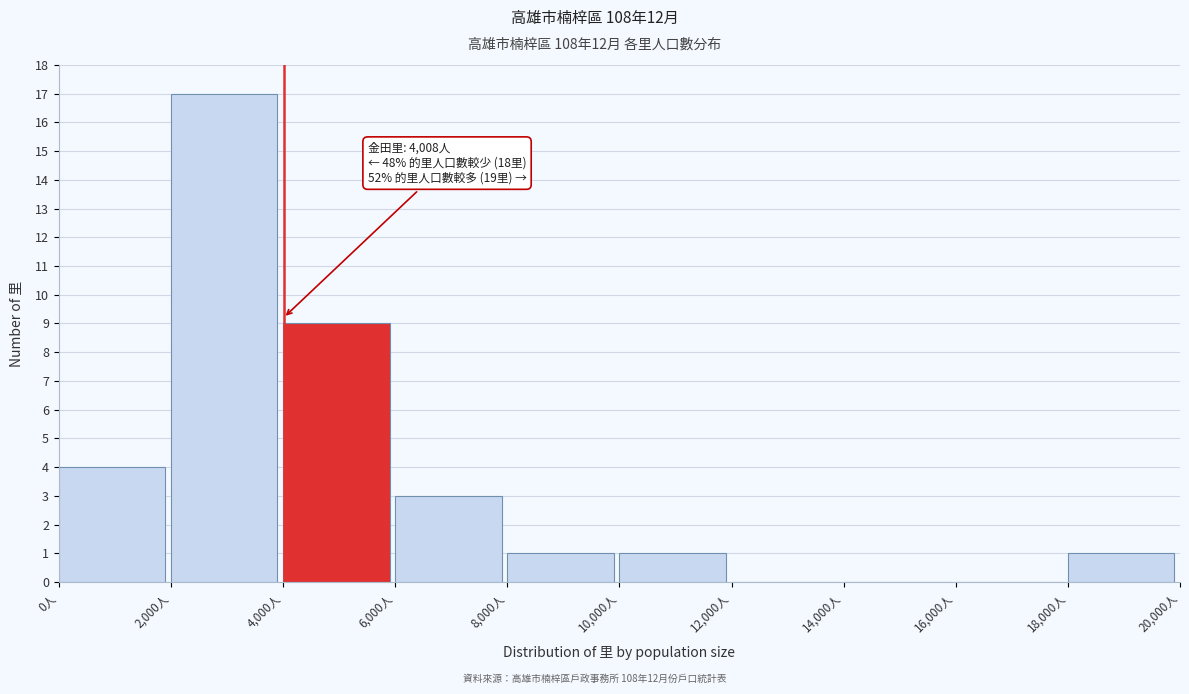

Which range on the x-axis has the tallest bar?

2000 to 4000